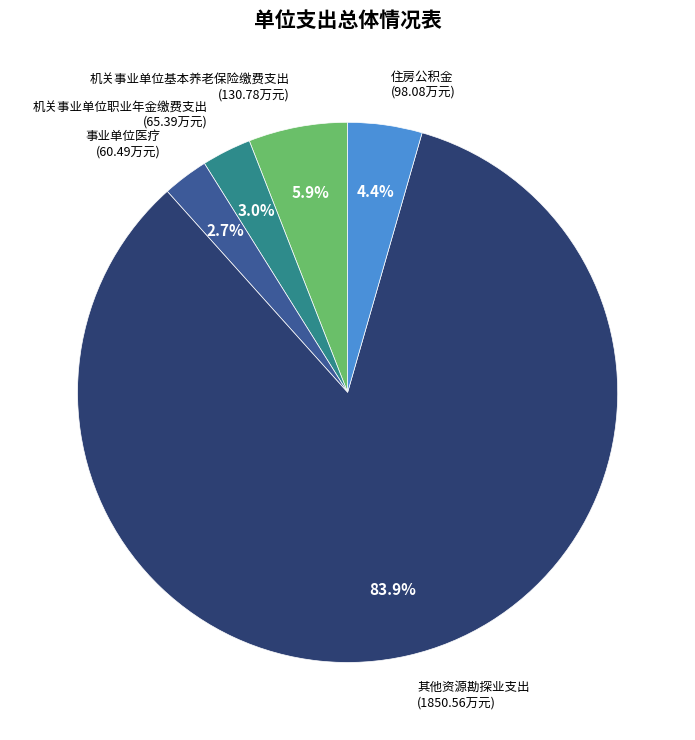

What is the largest slice in the pie chart?

其他资源勘探业支出